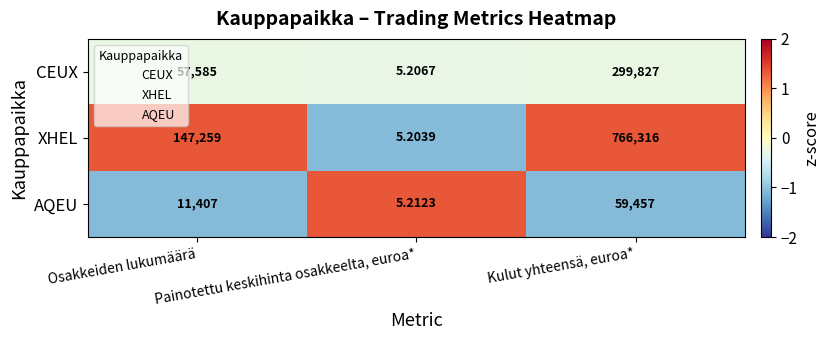

Which series has the largest total across all categories?

XHEL